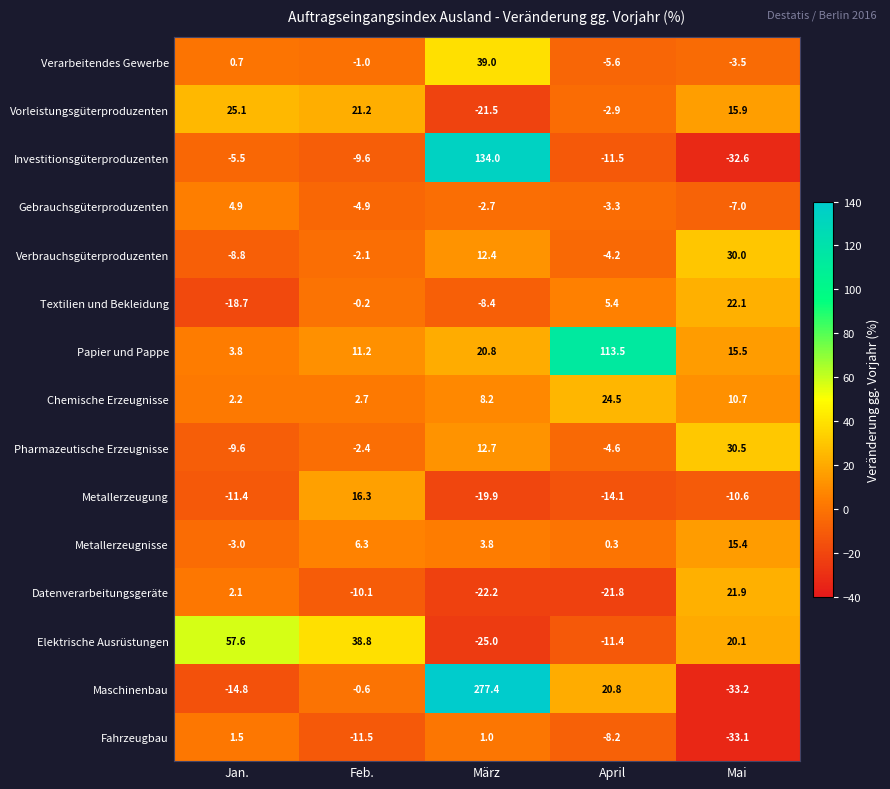

At how many categories does at least one series exceed 12?

5